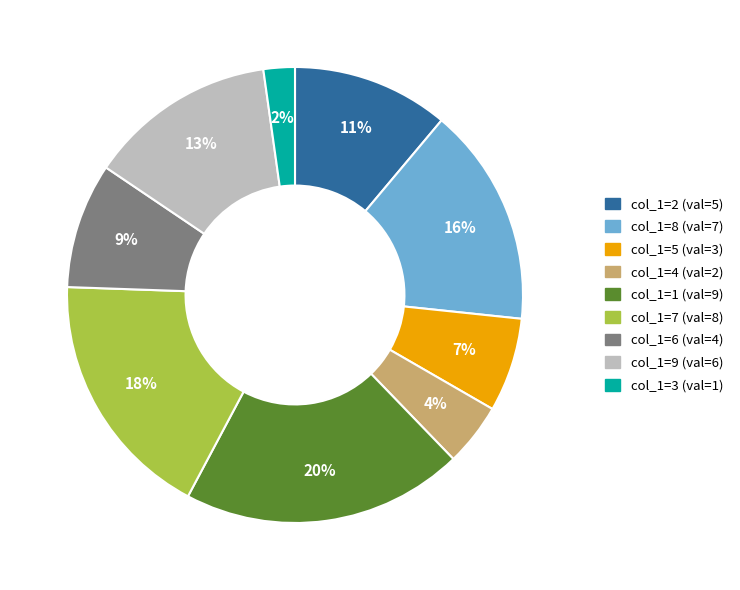

Between col_1=9 (val=6) and col_1=7 (val=8), which is larger?

col_1=7 (val=8)